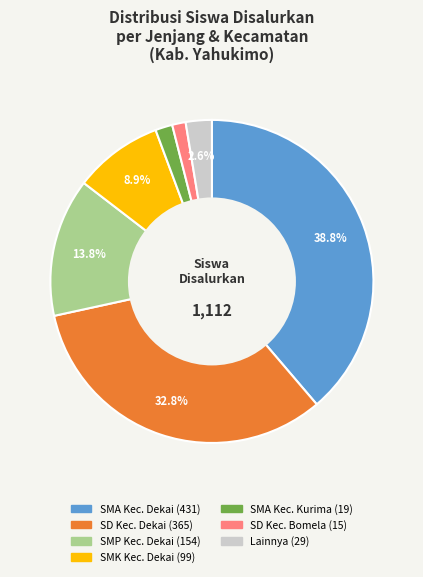

Is there a majority slice in this chart?

No